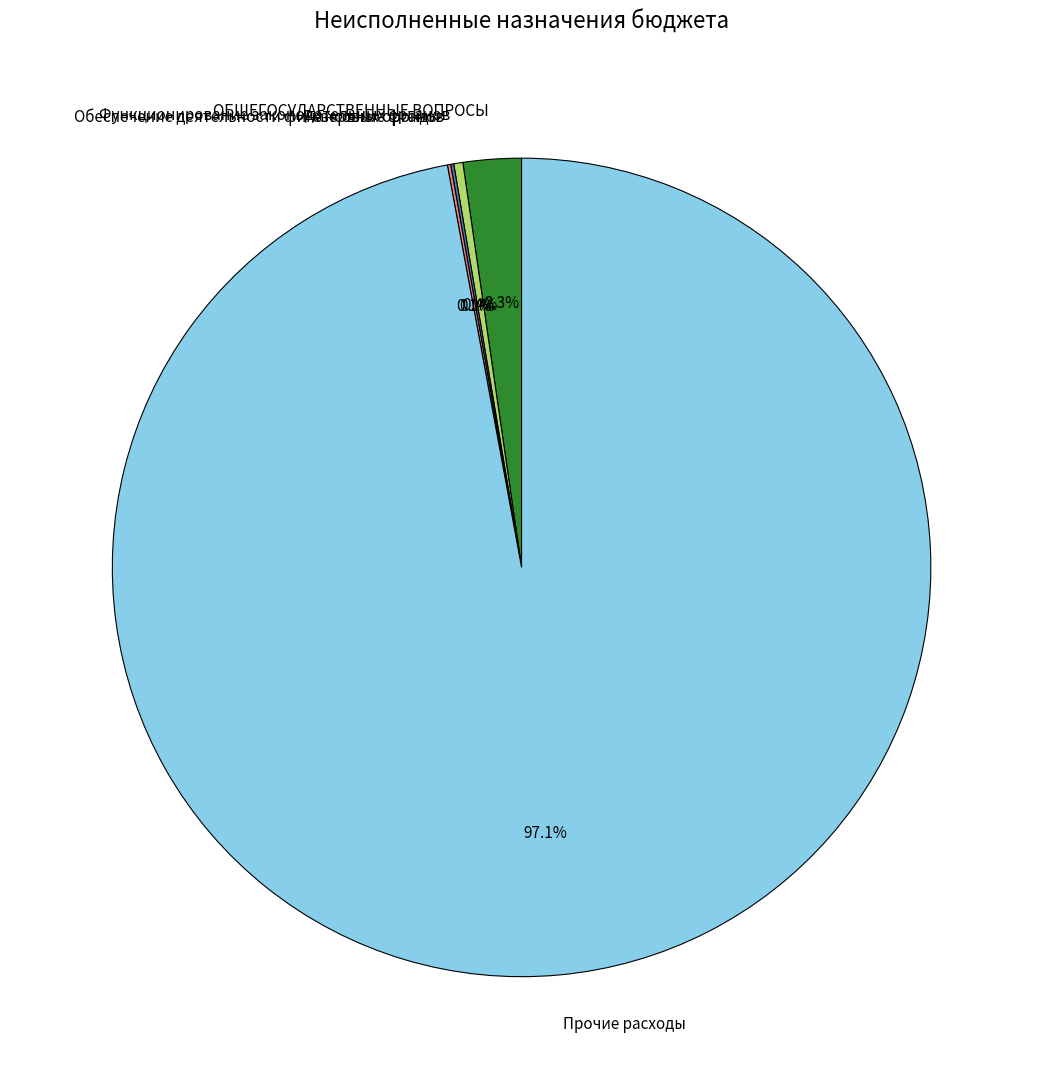

What is the largest slice in the pie chart?

Прочие расходы